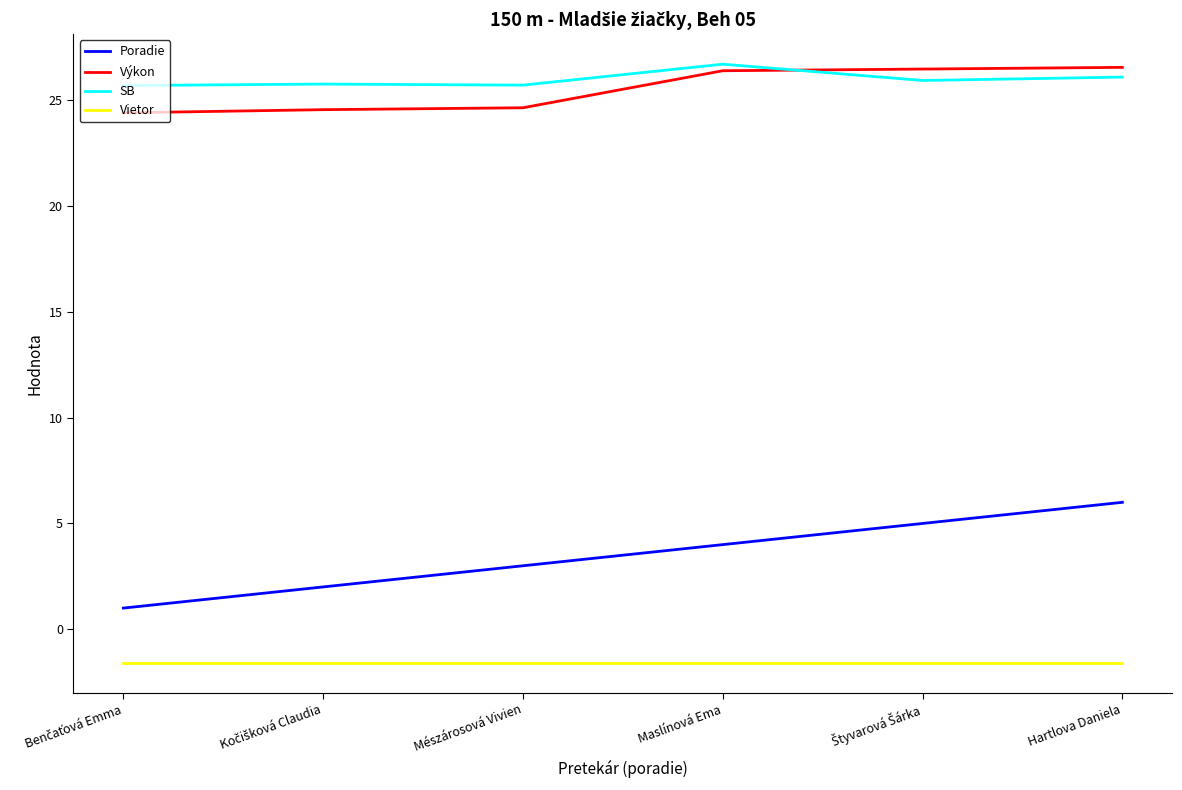

True or false: SB has a value of 44.0 at Hartlova Daniela.

False